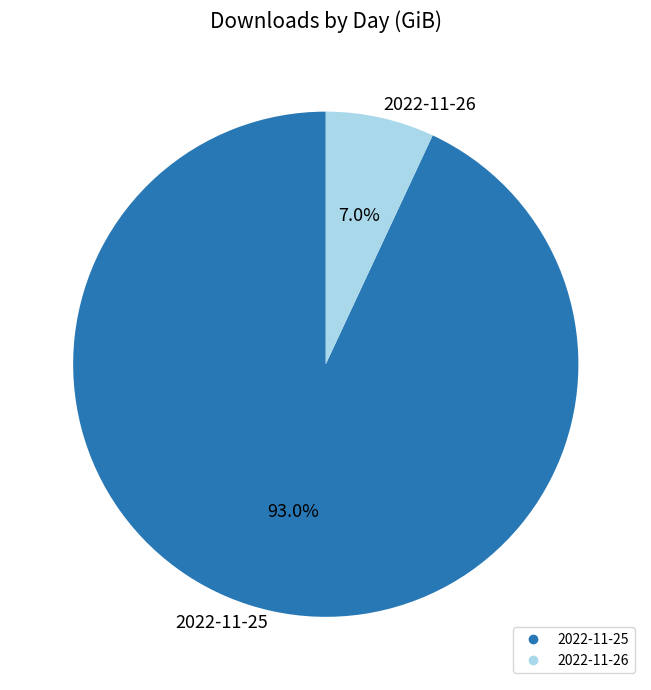

Which category has the smallest portion of the pie?

2022-11-26